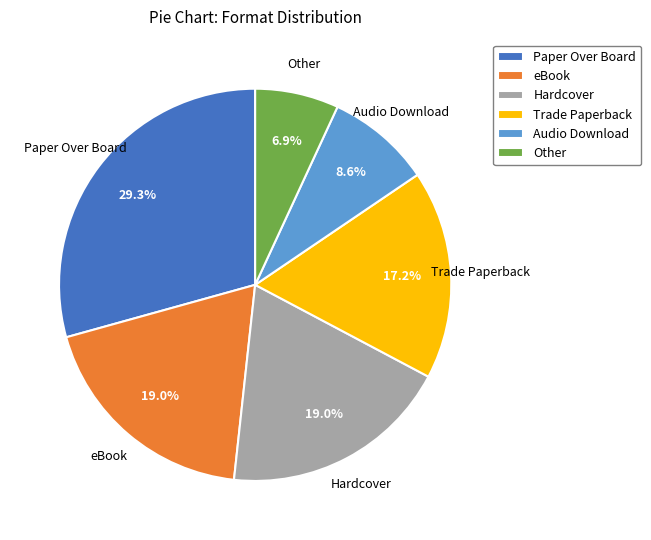

To the nearest percent, what is the difference between the Other and eBook slice percentages?

12%